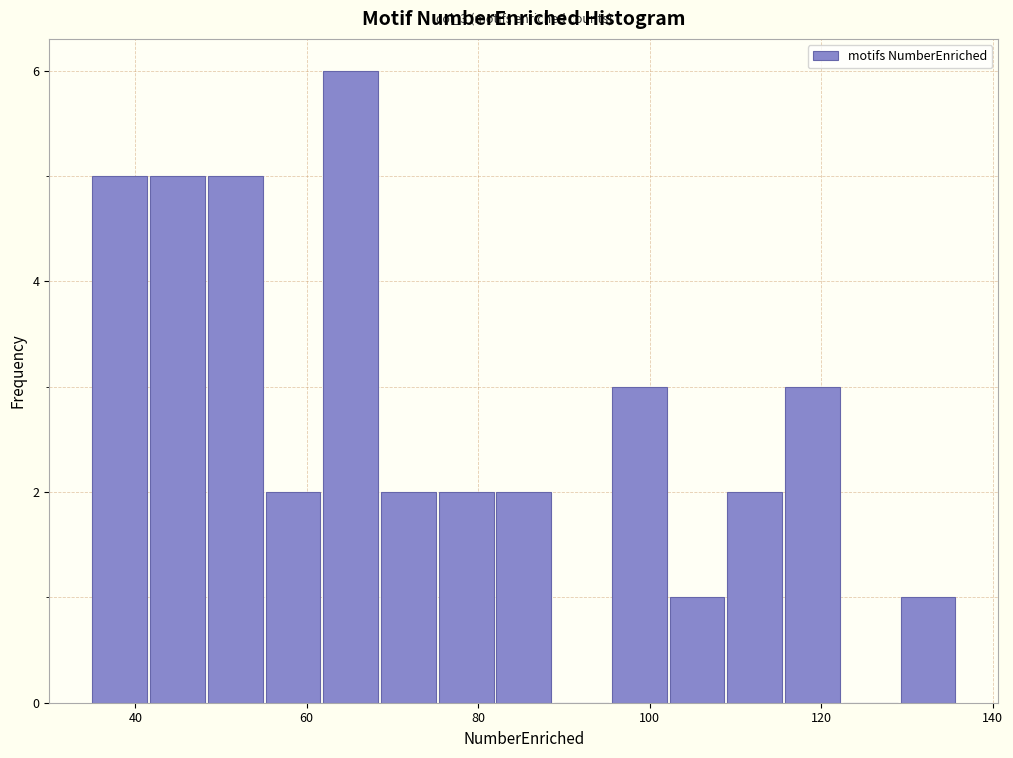

Around what value on the x-axis is the tallest bar? Give the approximate position of its centre, as read against the axis.

66